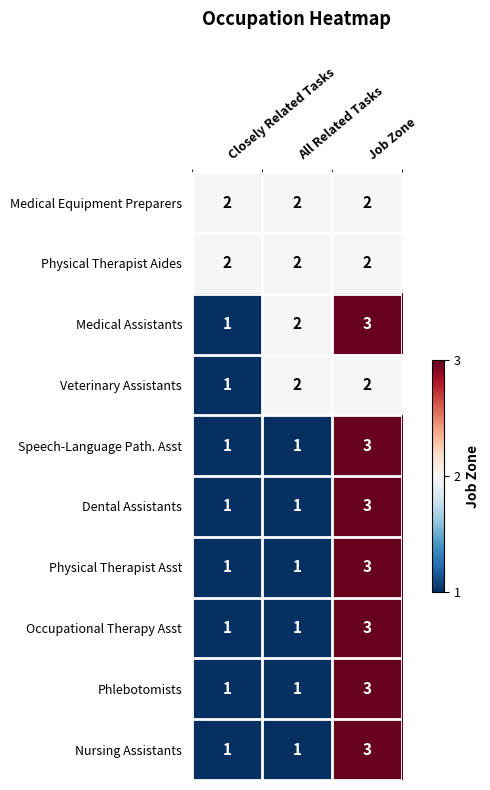

What is the sum of all Physical Therapist Asst values?

5